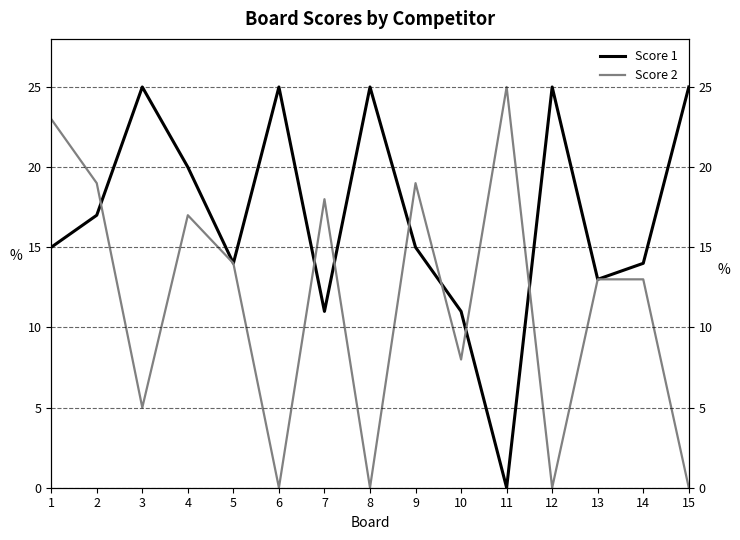

What is the average value of the Score 2 series?

12